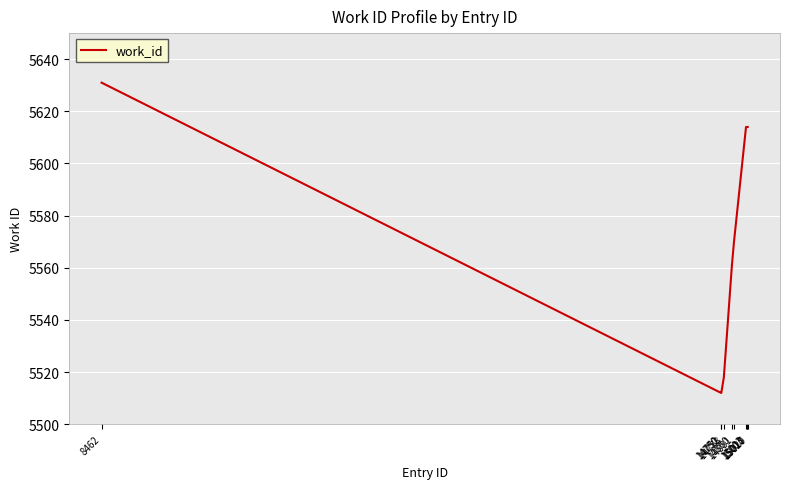

What is the maximum value shown in the chart?

5631